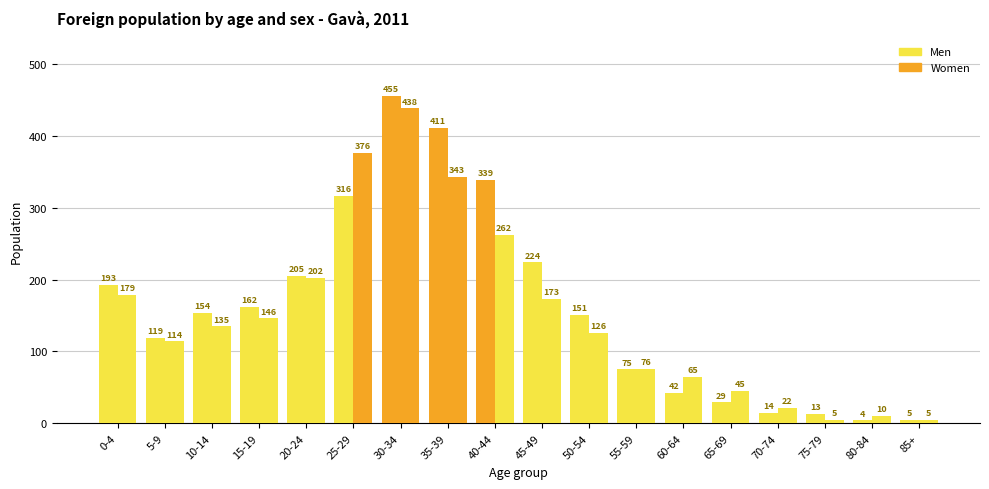

True or false: Men has a value of 75 at 55-59.

True